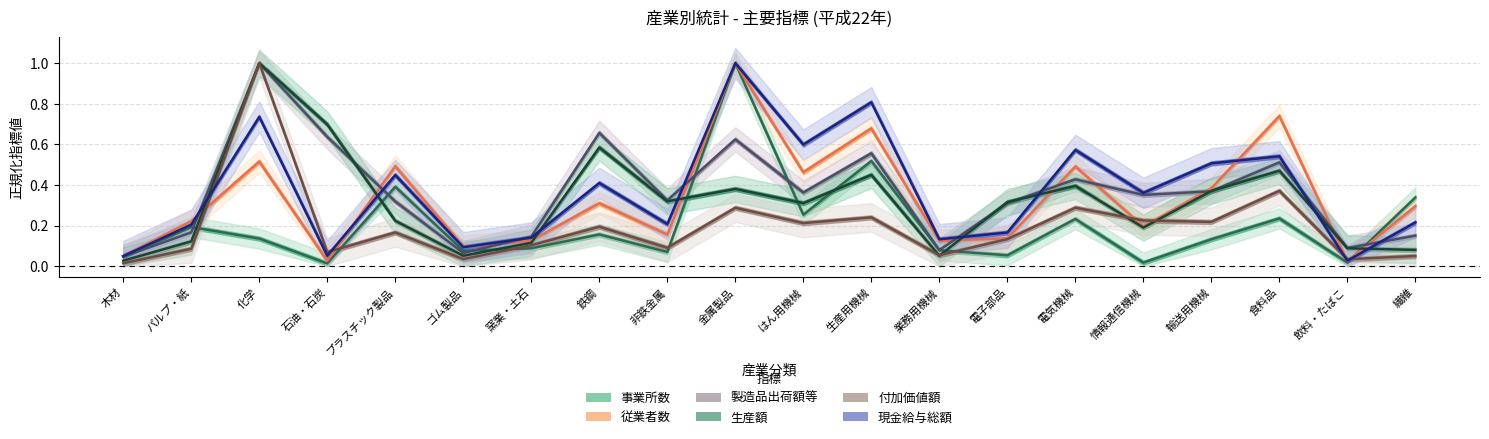

Does the chart display data point markers on the line(s)?

No